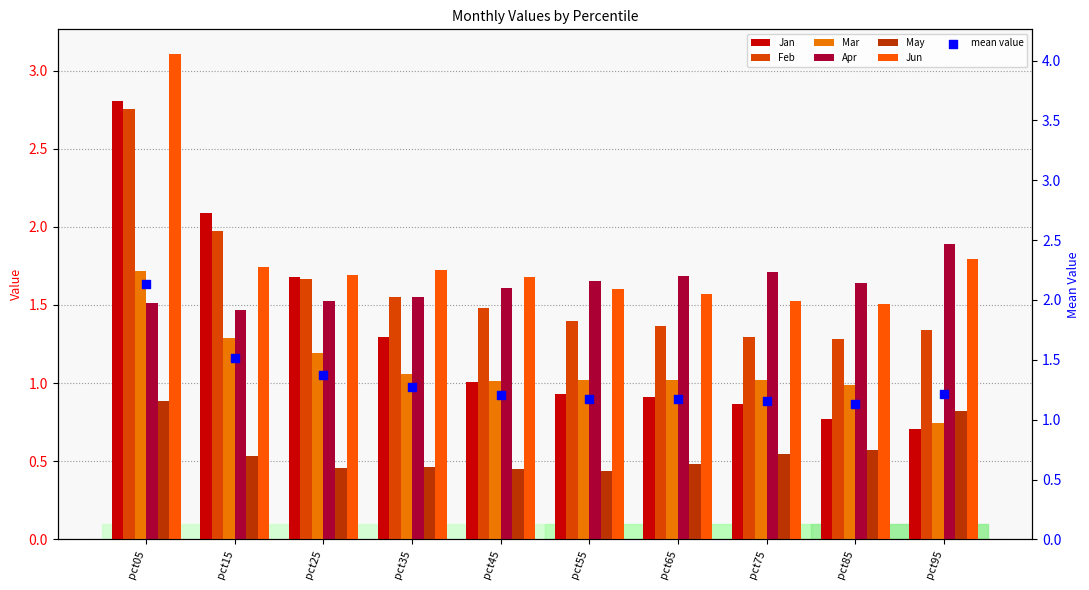

What are all the series names shown in the legend?

Jan, Feb, Mar, Apr, May, Jun